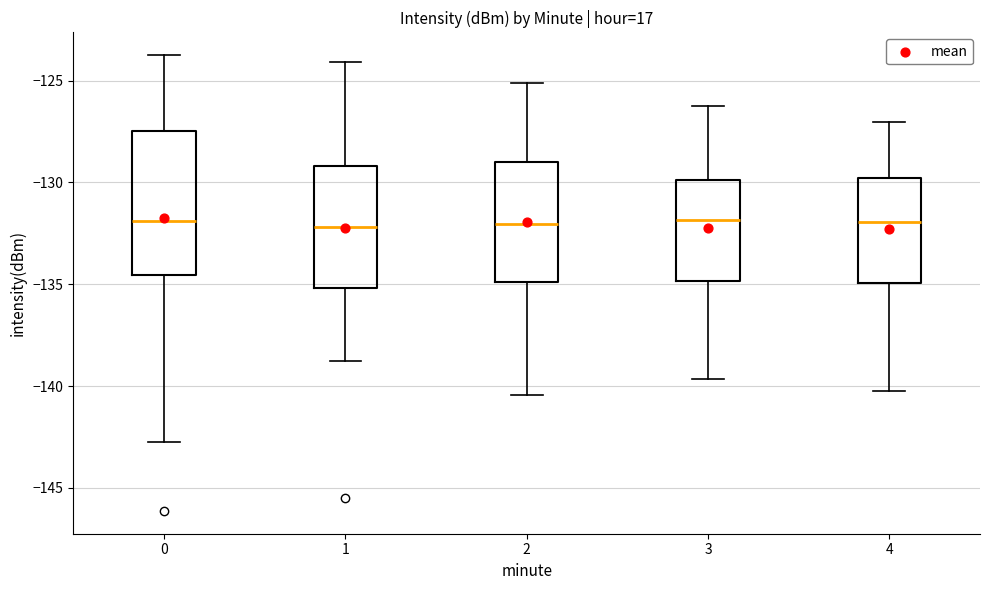

Reading left to right, read every box against the y-axis: the position of its median line, the range the box covers, and the ends of its whiskers. The values are not printed on the chart, so give them approximately, as read against the axis.

0: median -132.0, box -134.5 to -127.5, whiskers -143.0 to -124.0
1: median -132.0, box -135.0 to -129.0, whiskers -139.0 to -124.0
2: median -132.0, box -135.0 to -129.0, whiskers -140.5 to -125.0
3: median -132.0, box -135.0 to -130.0, whiskers -139.5 to -126.0
4: median -132.0, box -135.0 to -130.0, whiskers -140.0 to -127.0